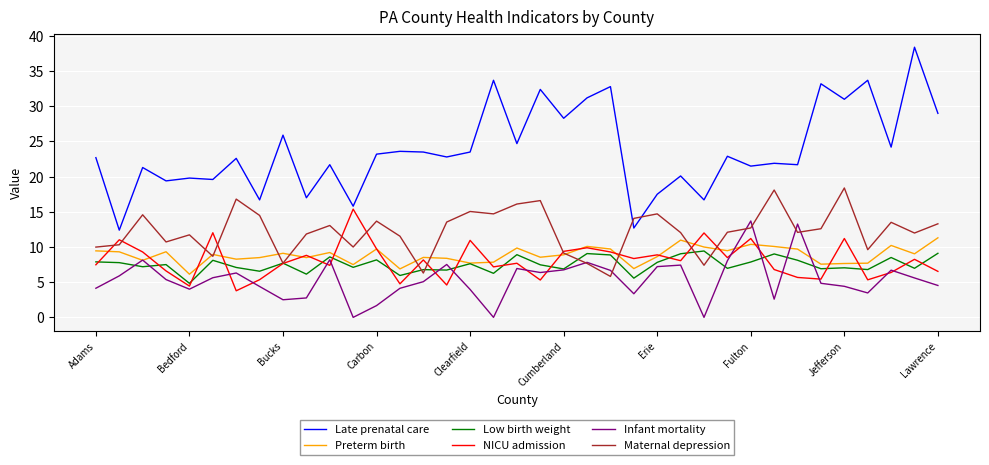

What is the minimum value for Late prenatal care?

12.4